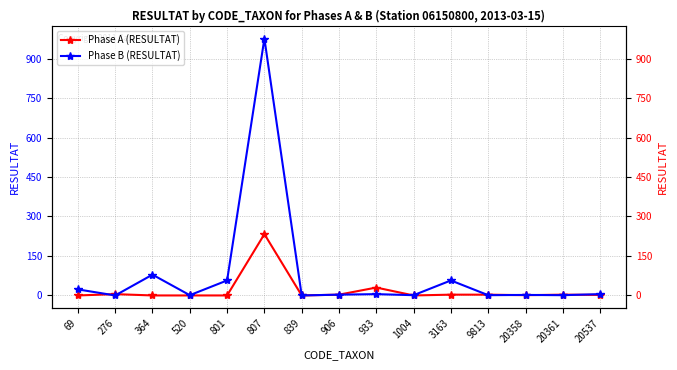

Where is the first local minimum for Phase A (RESULTAT)?

839